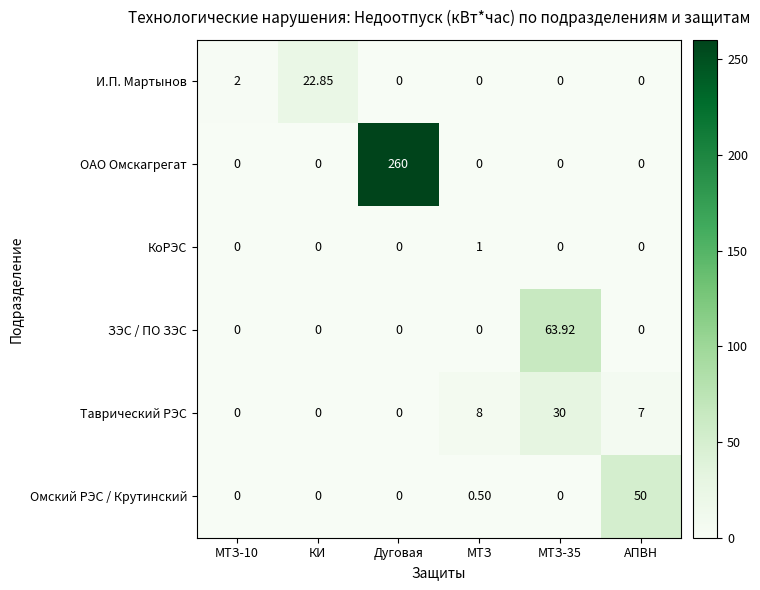

How many categories are shown in the chart?

6